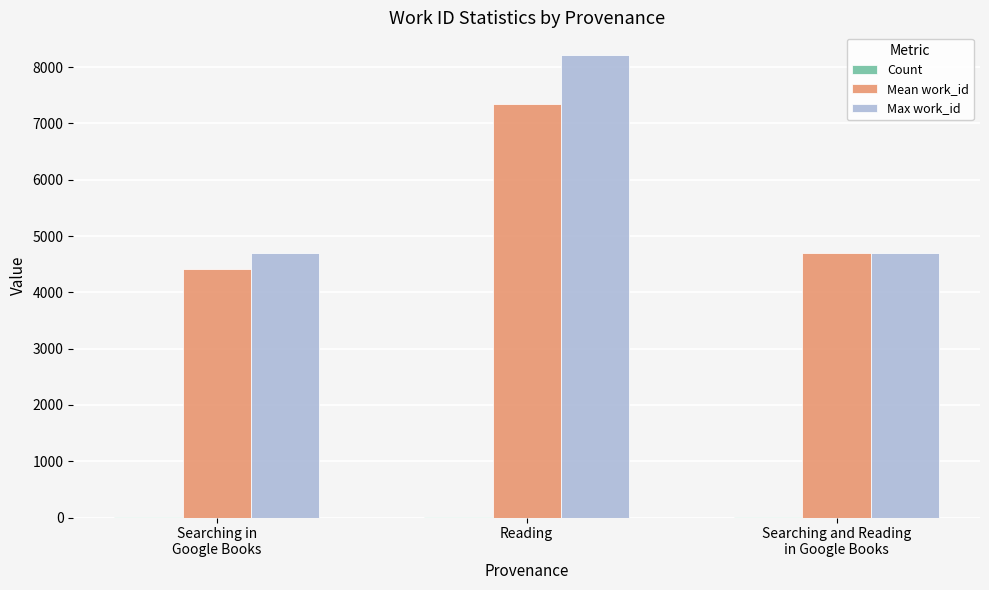

Which series changed the most between Reading and Searching and Reading
in Google Books?

Max work_id